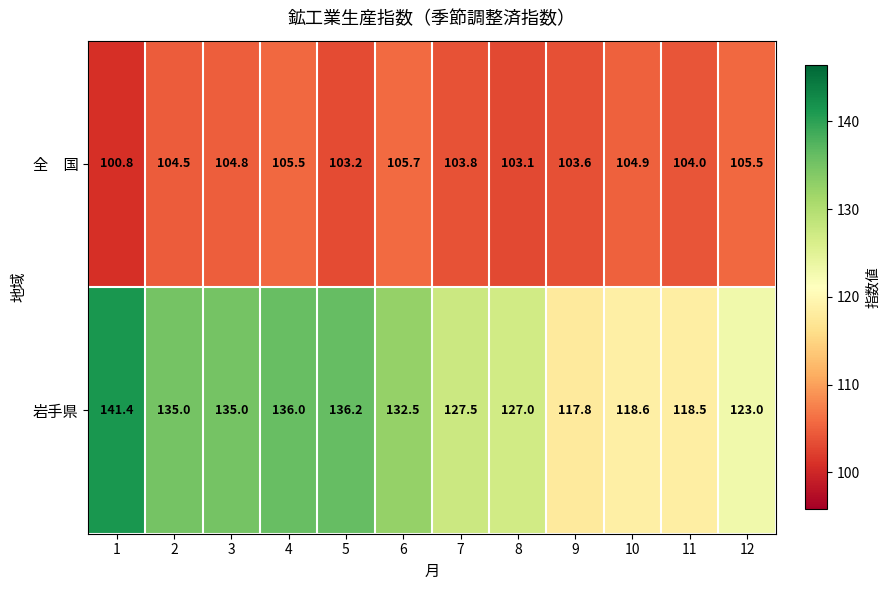

What is the sum of the 岩手県 values at 7 and 12?

250.5